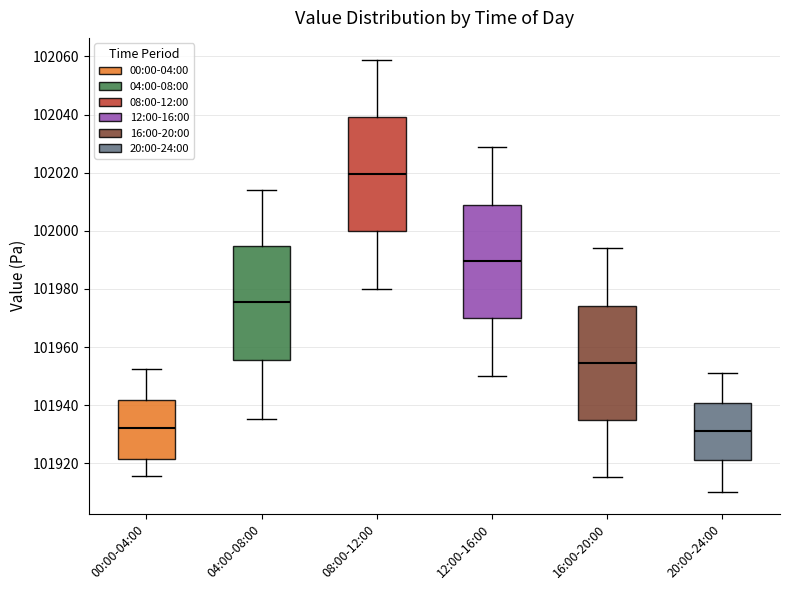

Reading left to right, transcribe this box plot: for each box, give where its median line is, the range the box spans, and where its two whiskers end, as read against the y-axis. The values are not printed on the chart, so give them approximately, as read against the axis.

00:00-04:00: median 101932, box 101922 to 101942, whiskers 101916 to 101952
04:00-08:00: median 101976, box 101956 to 101994, whiskers 101936 to 102014
08:00-12:00: median 102020, box 102000 to 102038, whiskers 101980 to 102058
12:00-16:00: median 101990, box 101970 to 102008, whiskers 101950 to 102028
16:00-20:00: median 101954, box 101936 to 101974, whiskers 101916 to 101994
20:00-24:00: median 101932, box 101922 to 101940, whiskers 101910 to 101950